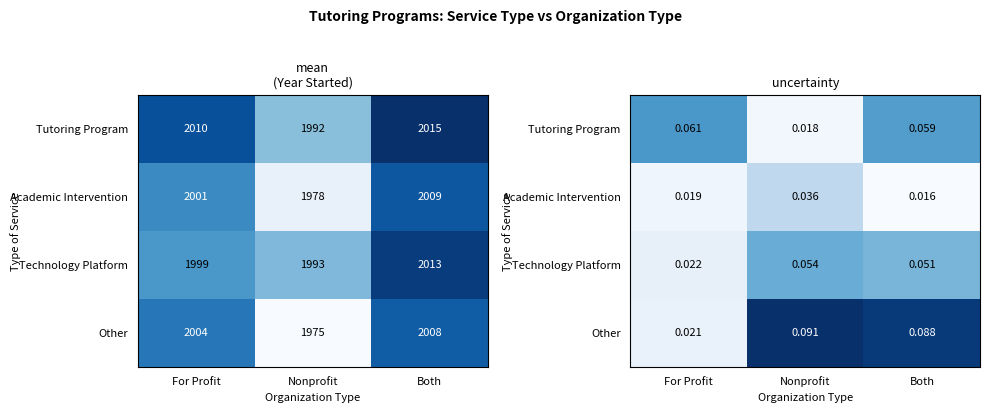

Rank the categories by Academic Intervention value from highest to lowest.

Nonprofit, For Profit, Both